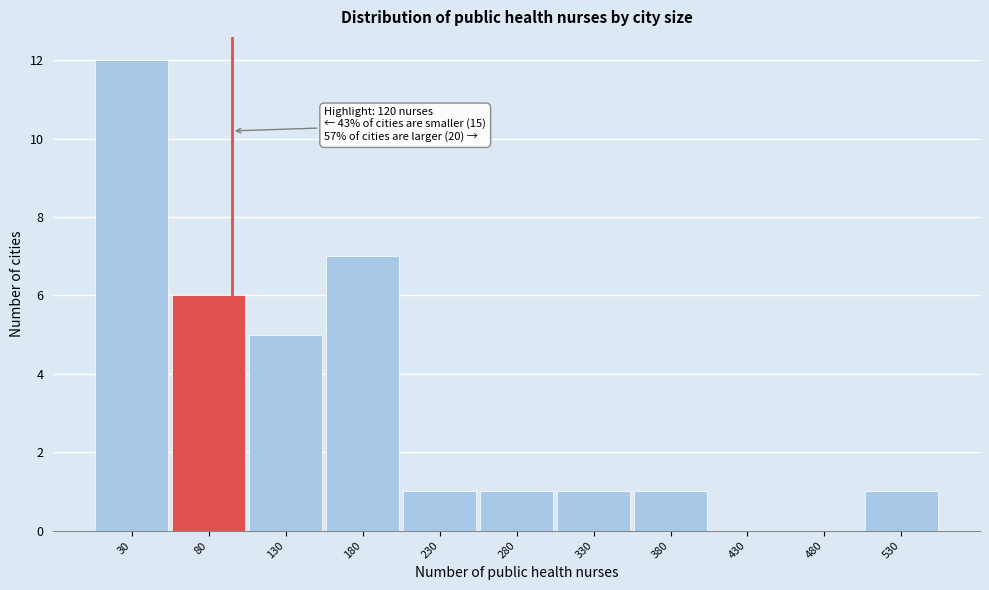

Reading right to left, transcribe all the data shown in this chart.

530=1	480=0	430=0	380=1	330=1	280=1	230=1	180=7	130=5	80=6	30=12